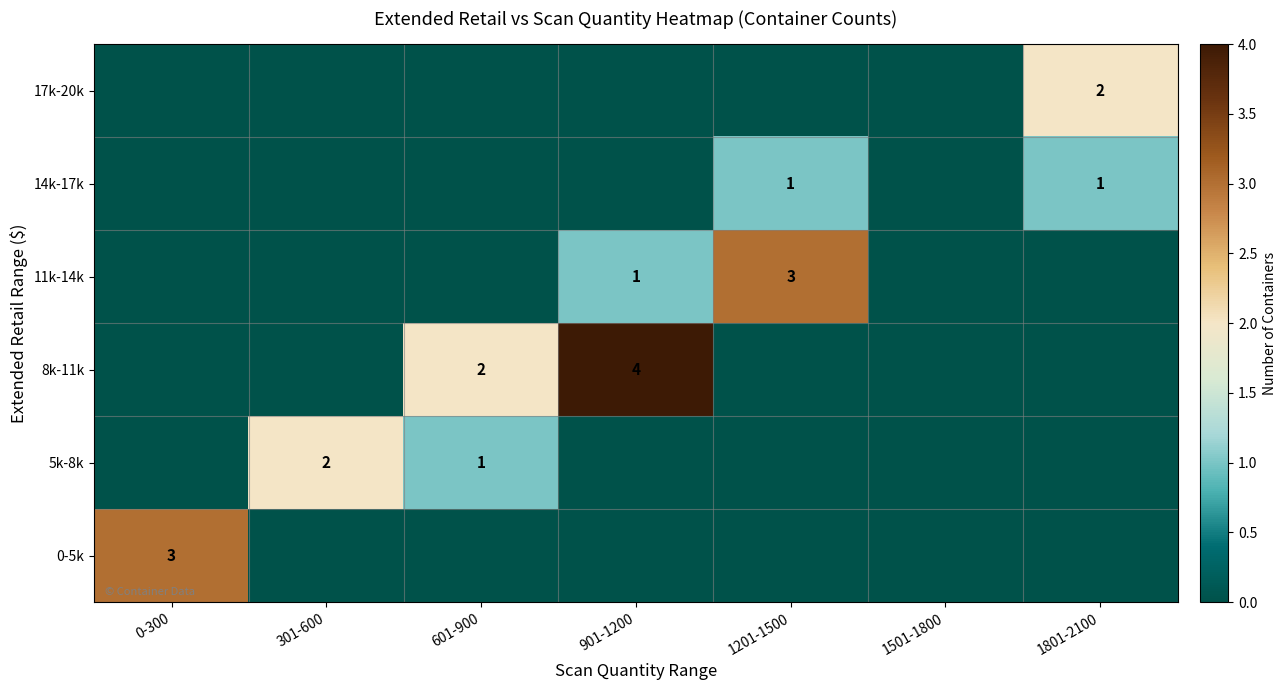

What is the total value across all series at 301-600?

2